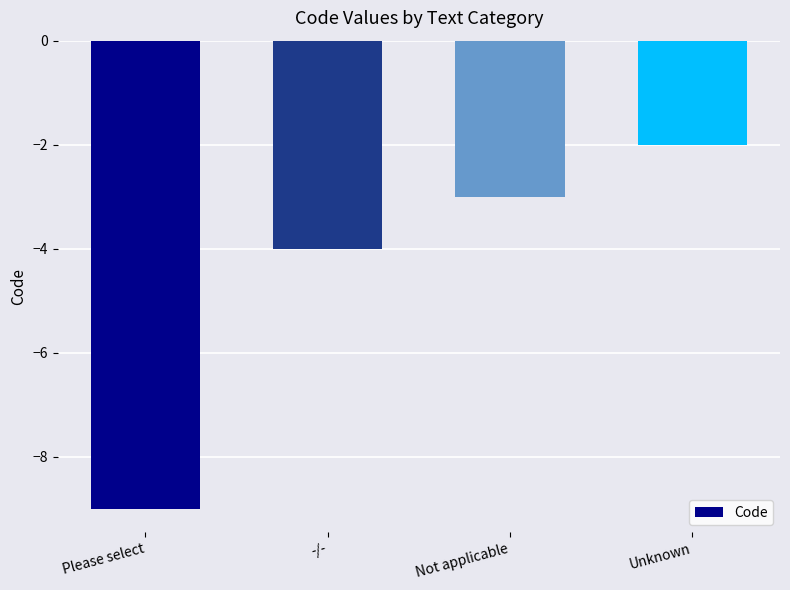

What is the approximate value at Unknown?

-2